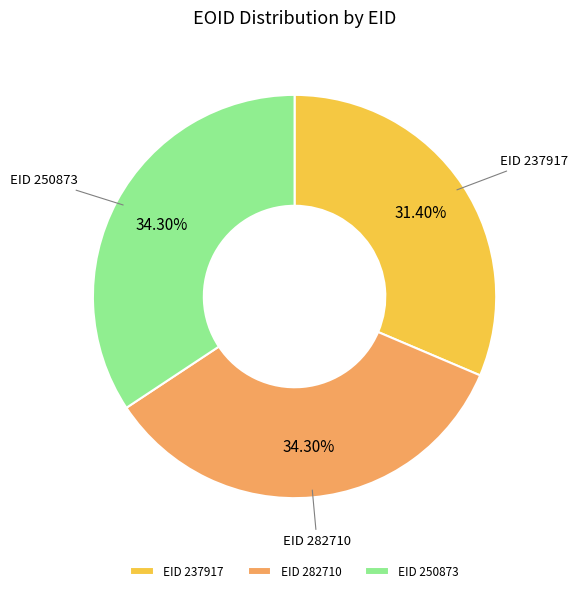

What is the ratio of the value at EID 237917 to the value at EID 250873?

0.9